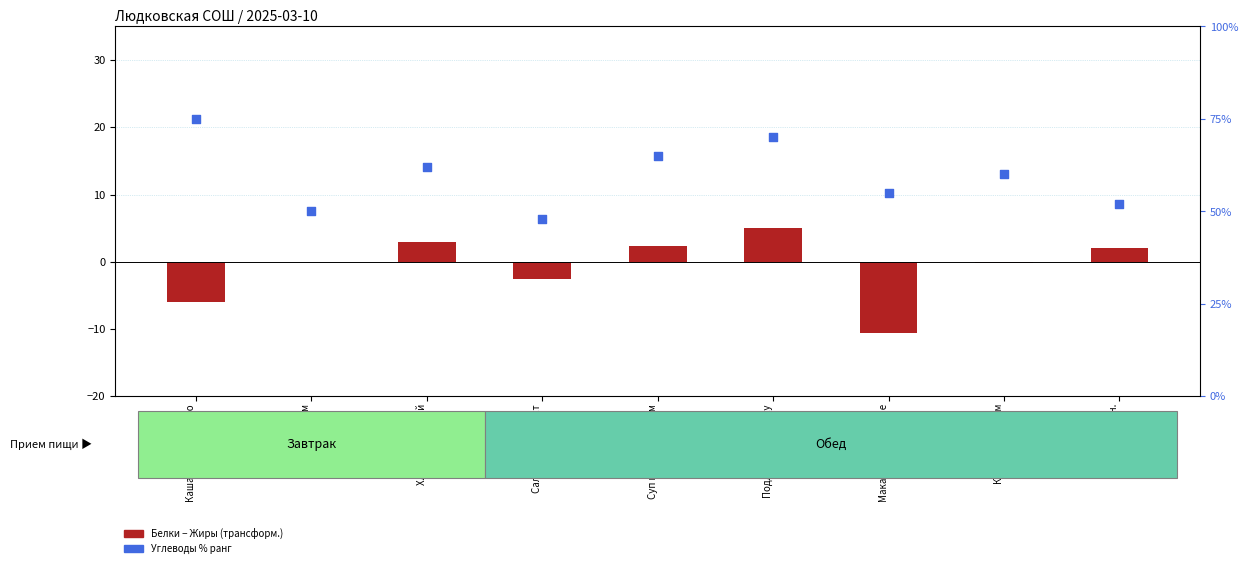

Which series reaches the maximum Y coordinate?

Углеводы % ранг